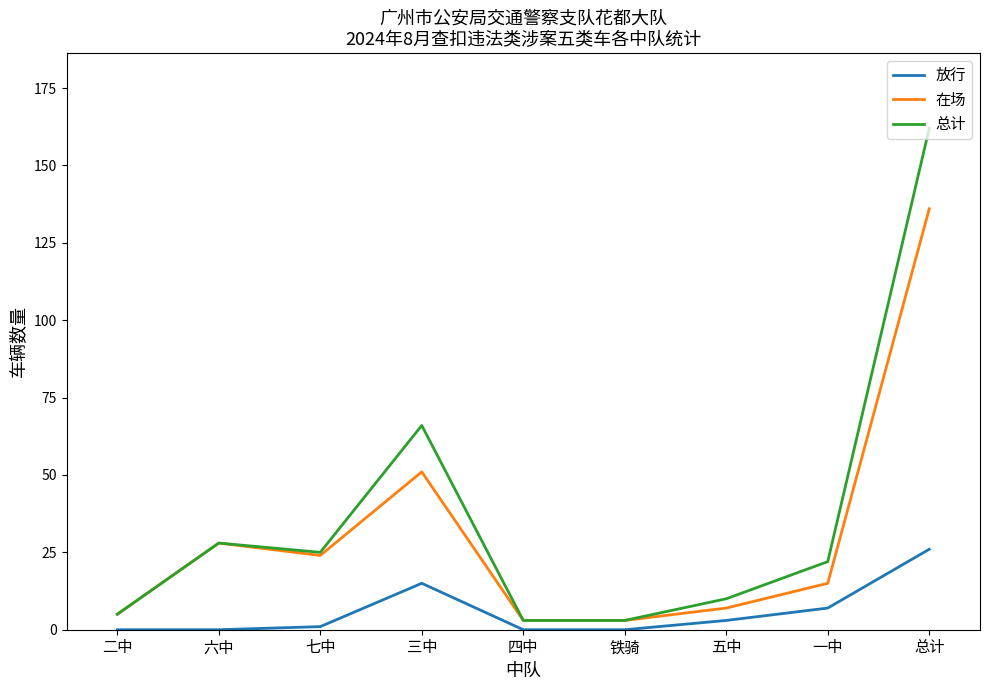

What is the difference between the 在场 values at 一中 and 总计?

121